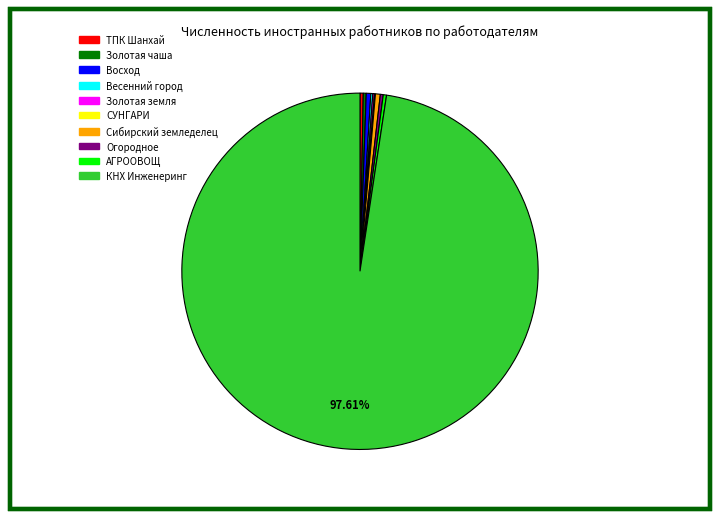

Does КНХ Инженеринг represent more than half of the total?

Yes